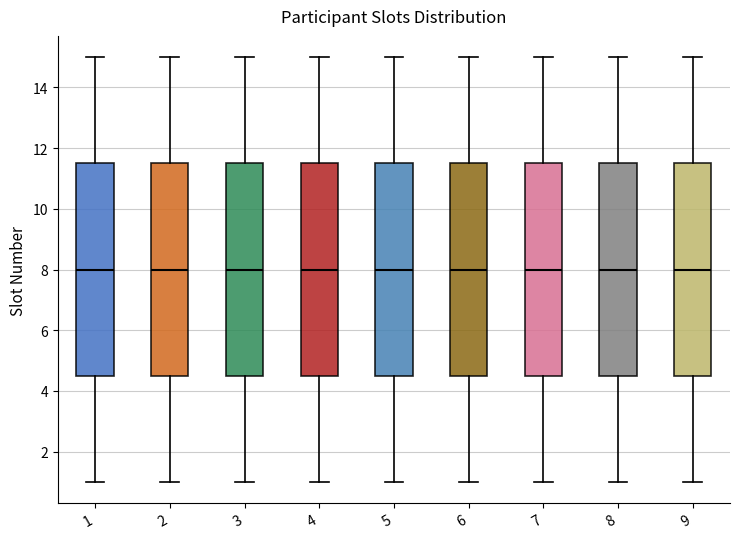

Where is the lower edge of the box at x = 8 on the y-axis? The values are not printed on the chart, so give them approximately, as read against the axis.

4.6